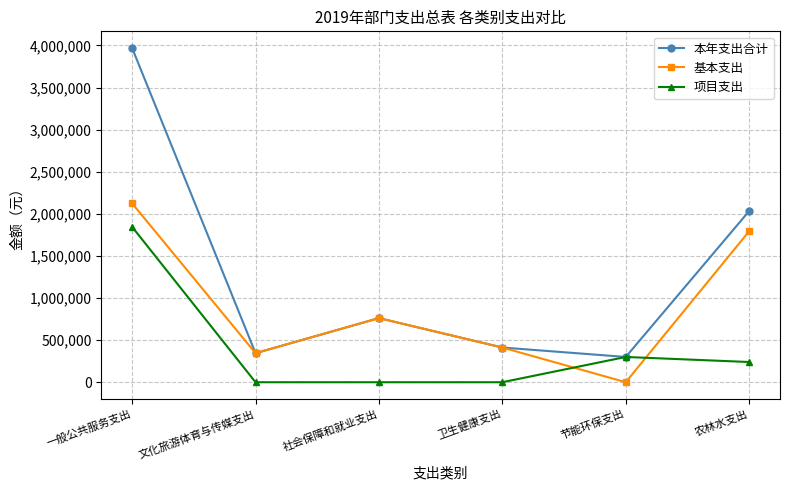

Reading right to left, transcribe all the data shown in this chart.

本年支出合计: 农林水支出=2033212	节能环保支出=300000	卫生健康支出=411913	社会保障和就业支出=761494	文化旅游体育与传媒支出=344744	一般公共服务支出=3969385
基本支出: 农林水支出=1793212	节能环保支出=0	卫生健康支出=411913	社会保障和就业支出=761494	文化旅游体育与传媒支出=344744	一般公共服务支出=2124385
项目支出: 农林水支出=240000	节能环保支出=300000	卫生健康支出=0	社会保障和就业支出=0	文化旅游体育与传媒支出=0	一般公共服务支出=1845000